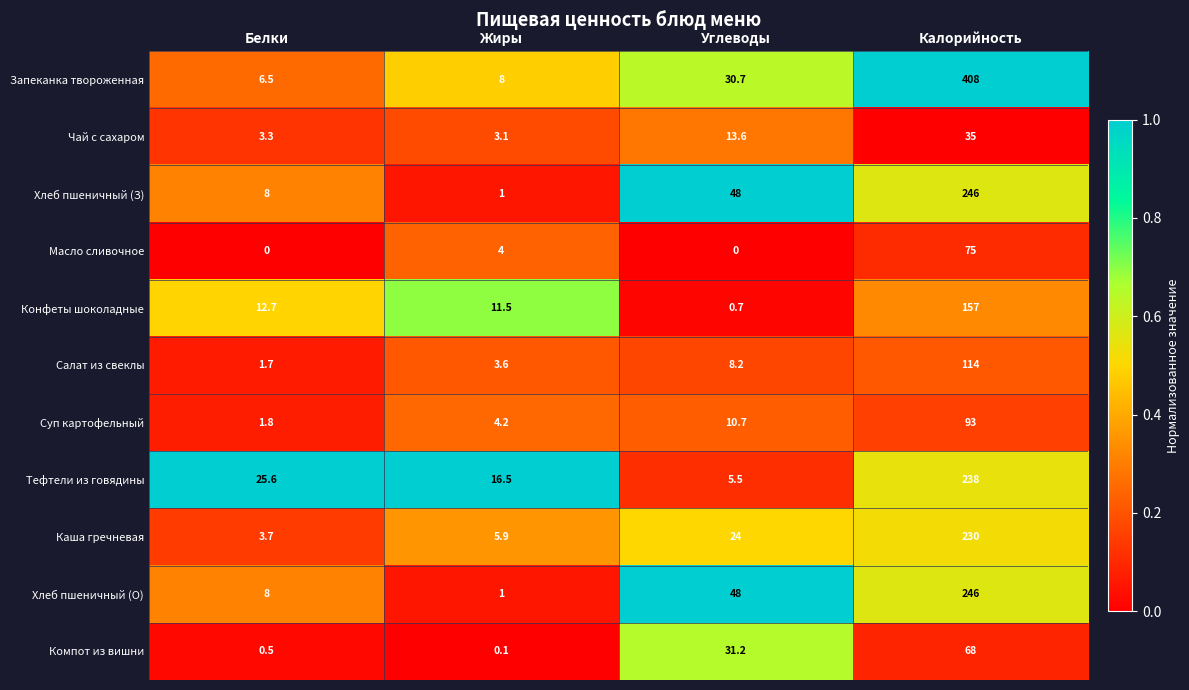

What is the total value across all series at Жиры?

58.9